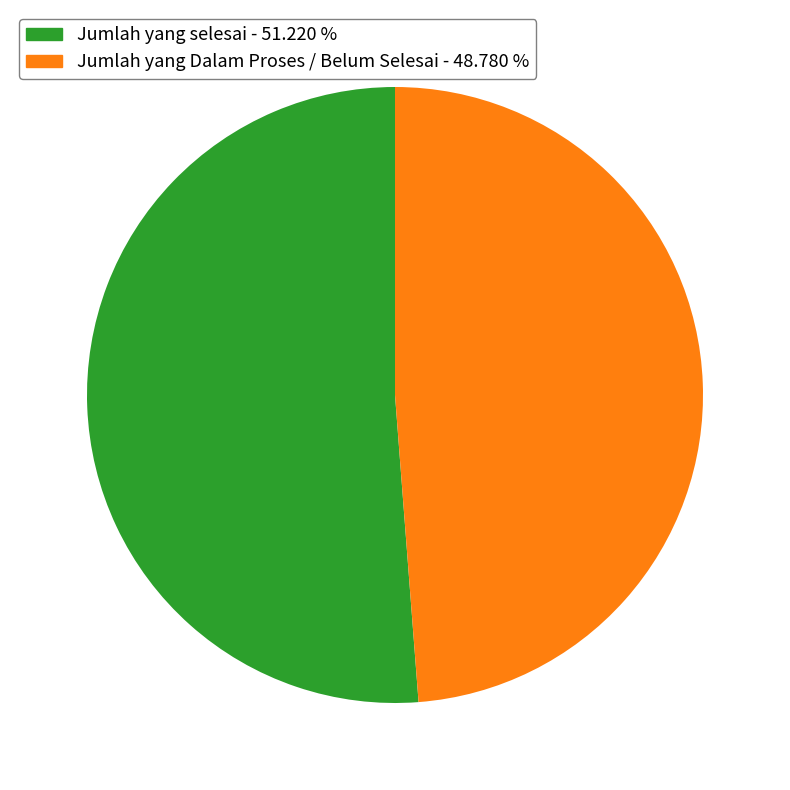

Does Jumlah yang selesai account for over 50% of the chart?

Yes